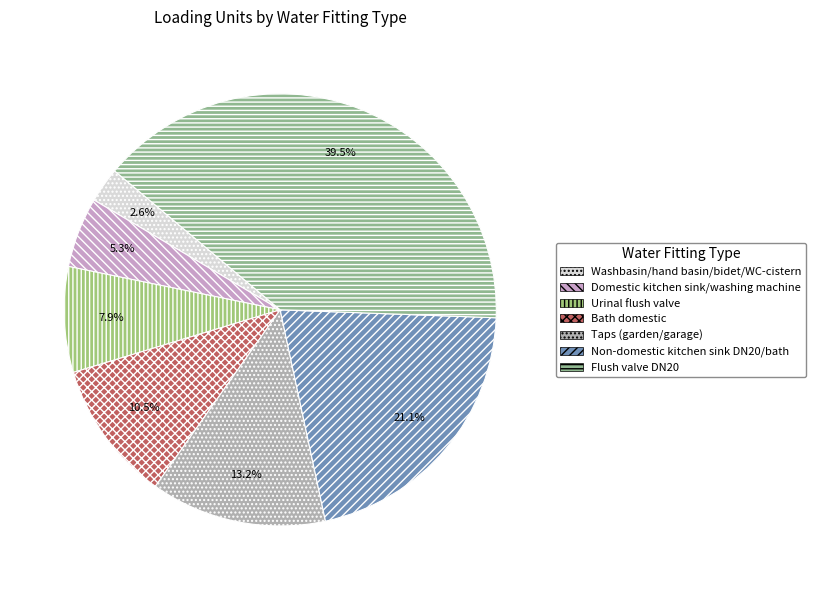

Rank the categories by value from lowest to highest.

Washbasin/hand basin/bidet/WC-cistern, Domestic kitchen sink/washing machine, Urinal flush valve, Bath domestic, Taps (garden/garage), Non-domestic kitchen sink DN20/bath, Flush valve DN20